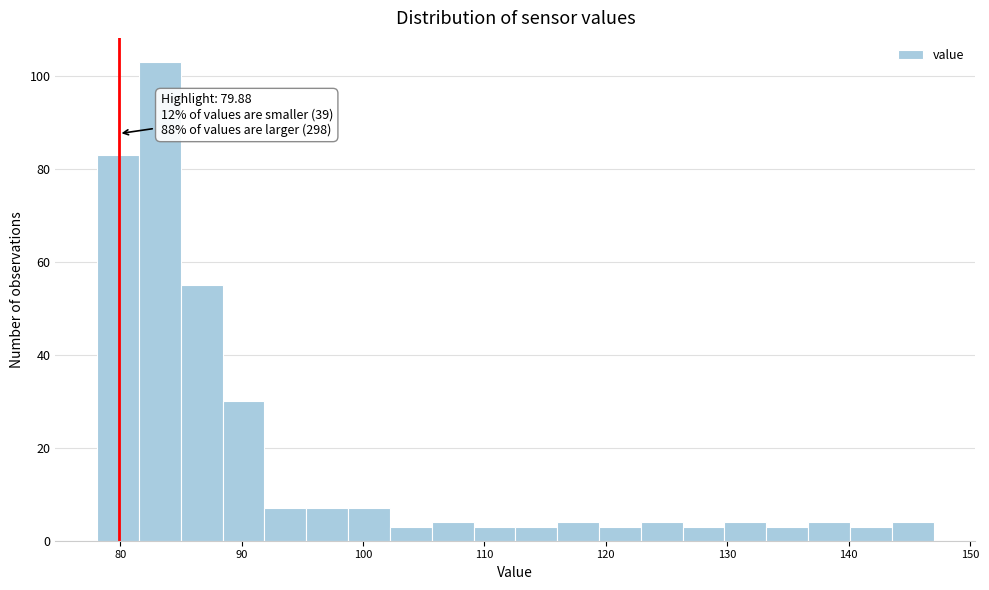

Around what value on the x-axis is the tallest bar? Give the approximate position of its centre, as read against the axis.

83